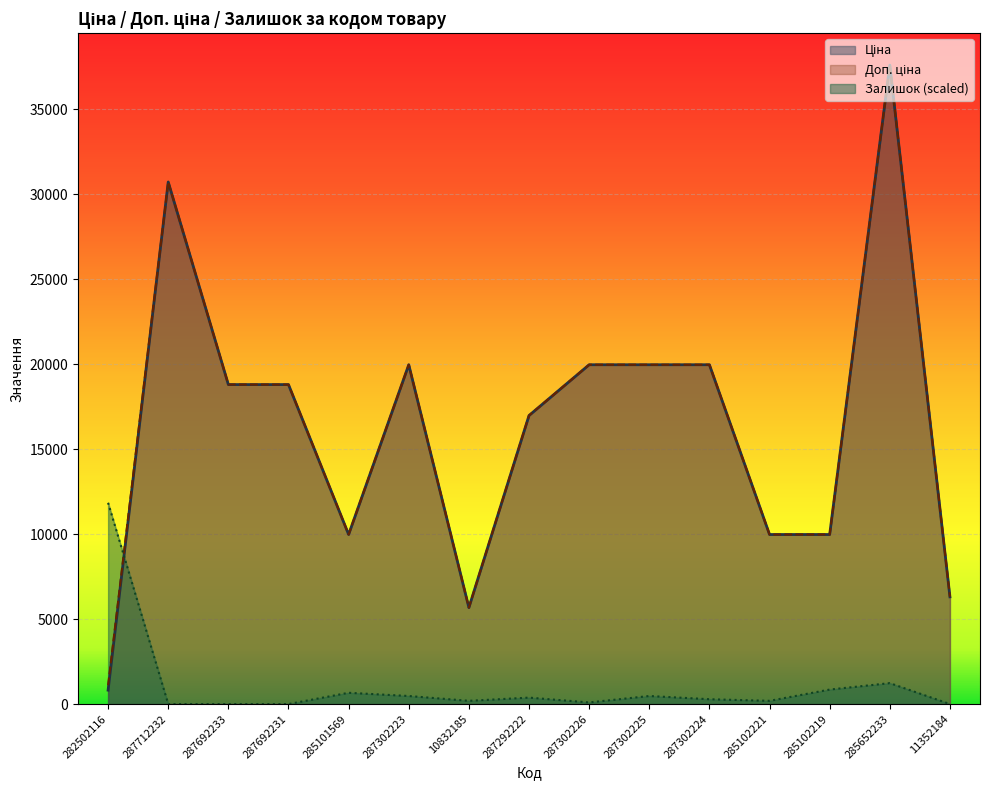

What is the spread (max minus min) of values at 287302225?

19490.5